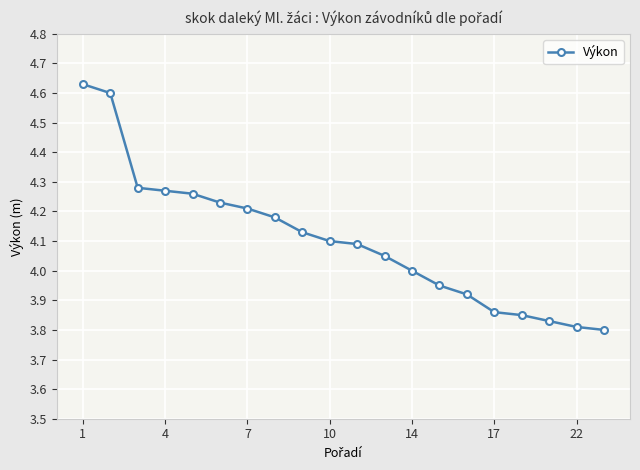

What is the difference between the maximum and minimum values?

0.8